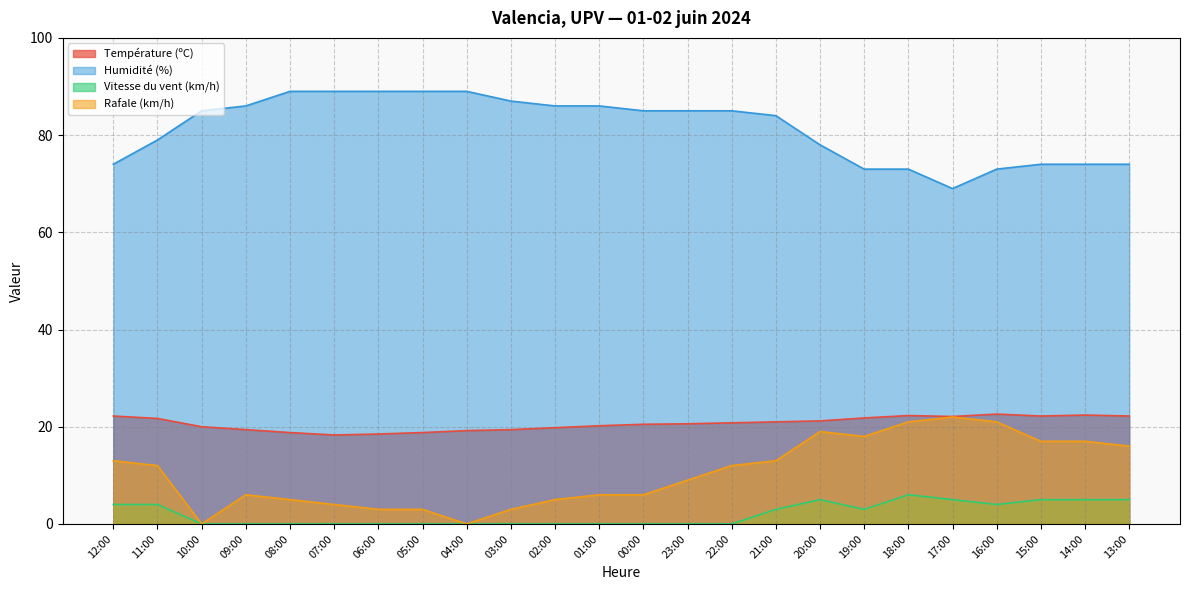

True or false: Humidité (%) and Vitesse du vent (km/h) cross at least once.

False